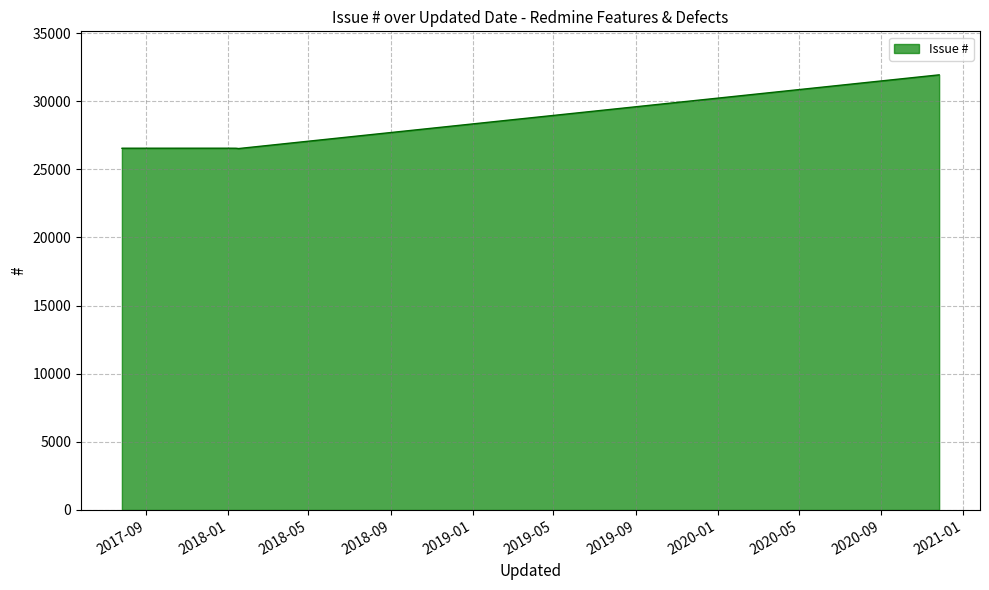

At which label is the value closest to 29234?

2017-07-27